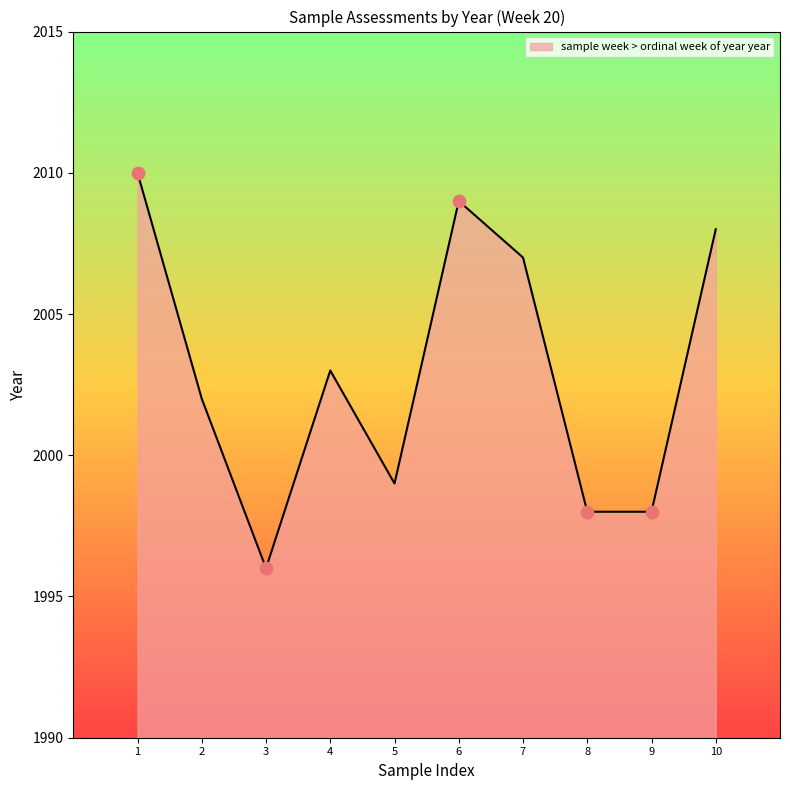

Which has a higher value, 3 or 8?

8